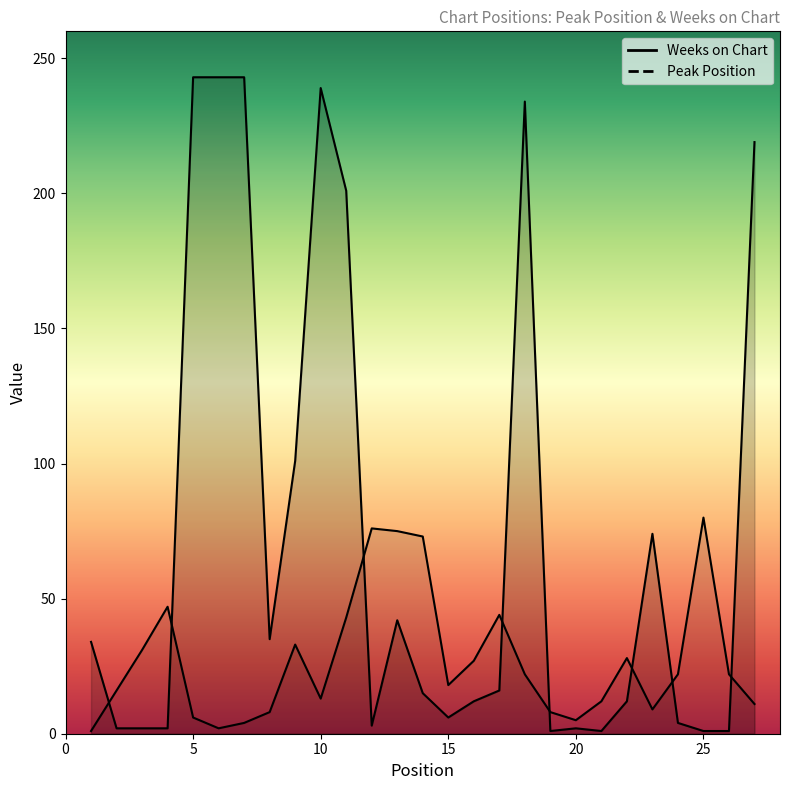

Between 2 and 7, which series saw the biggest shift?

Weeks on Chart